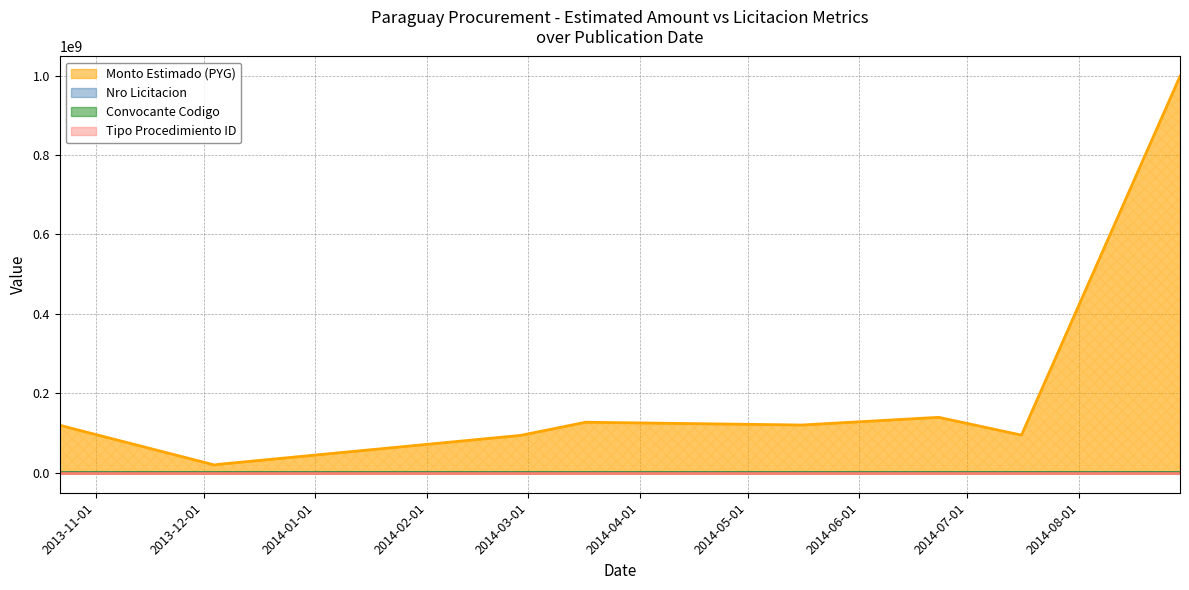

At which category does Monto Estimado (PYG) reach its first local peak?

2014-03-17